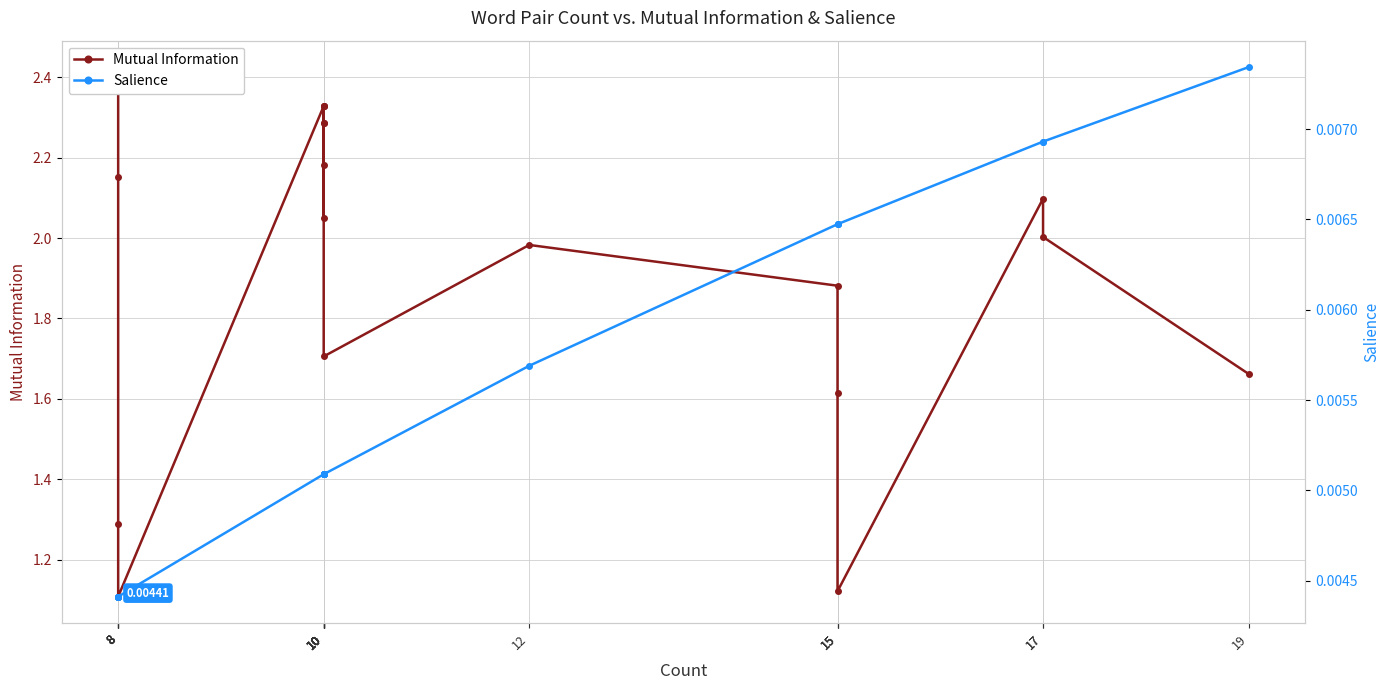

Which series has the widest spread of values?

Mutual Information